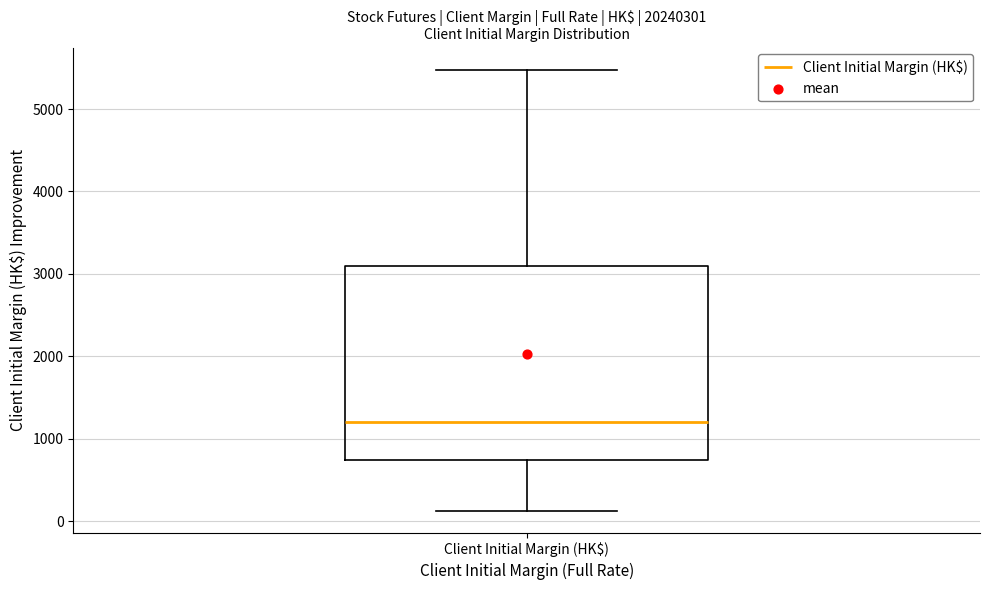

Read this box plot against the y-axis: the position of the median line, the range covered by the box, and the ends of both whiskers. The values are not printed on the chart, so give them approximately, as read against the axis.

median 1200, box 700 to 3100, whiskers 100 to 5500